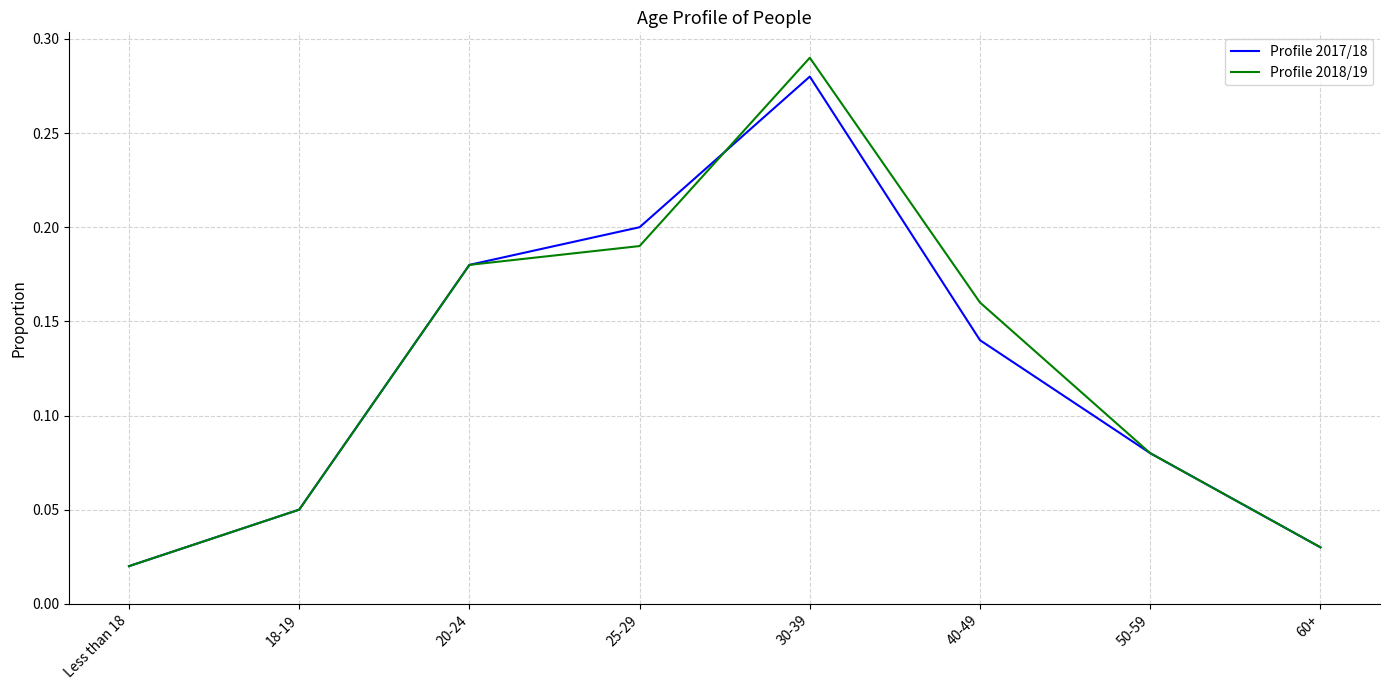

Where is Profile 2018/19 nearest to the value 0?

Less than 18